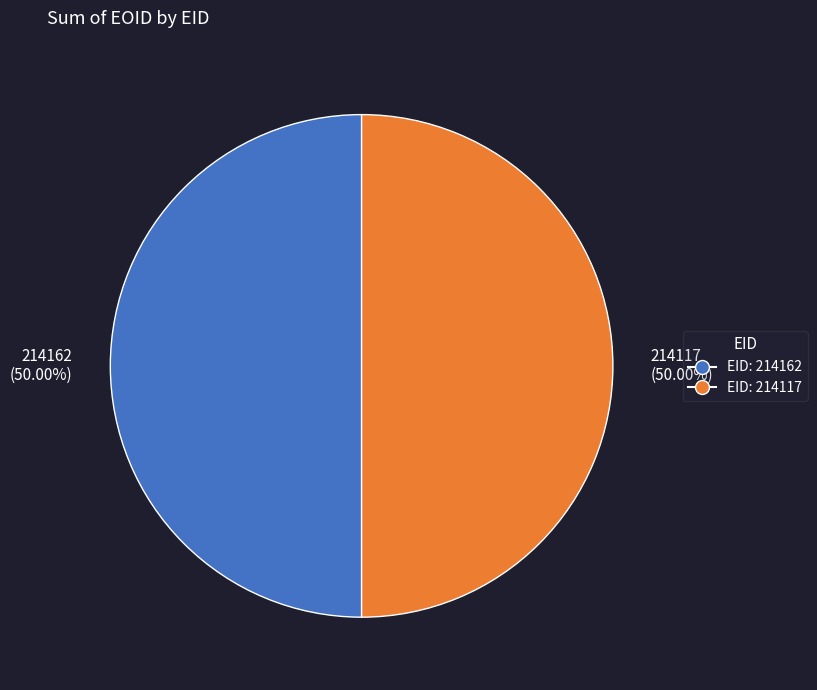

Count the number of slices in the pie.

2